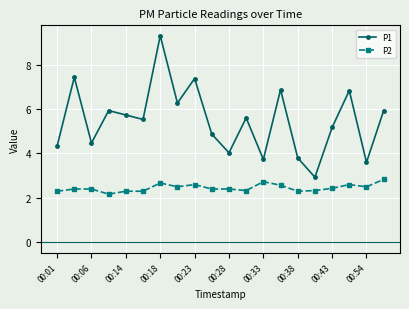

True or false: P2 has more than 0 points higher than both neighbors.

True